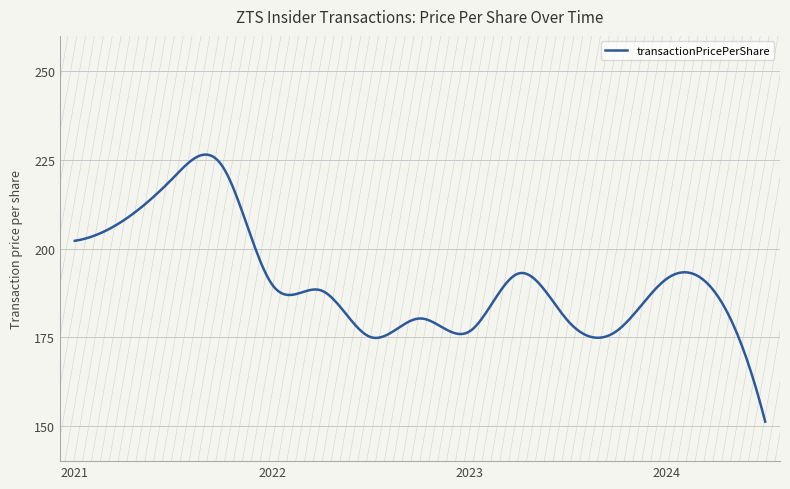

What is the difference between the maximum and minimum values?

75.3